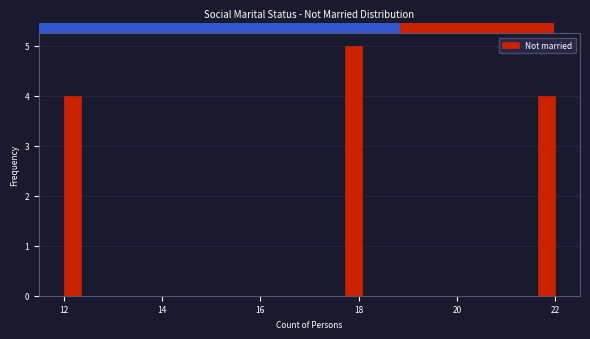

Read against the x-axis, roughly where is the centre of the tallest bar?

17.8